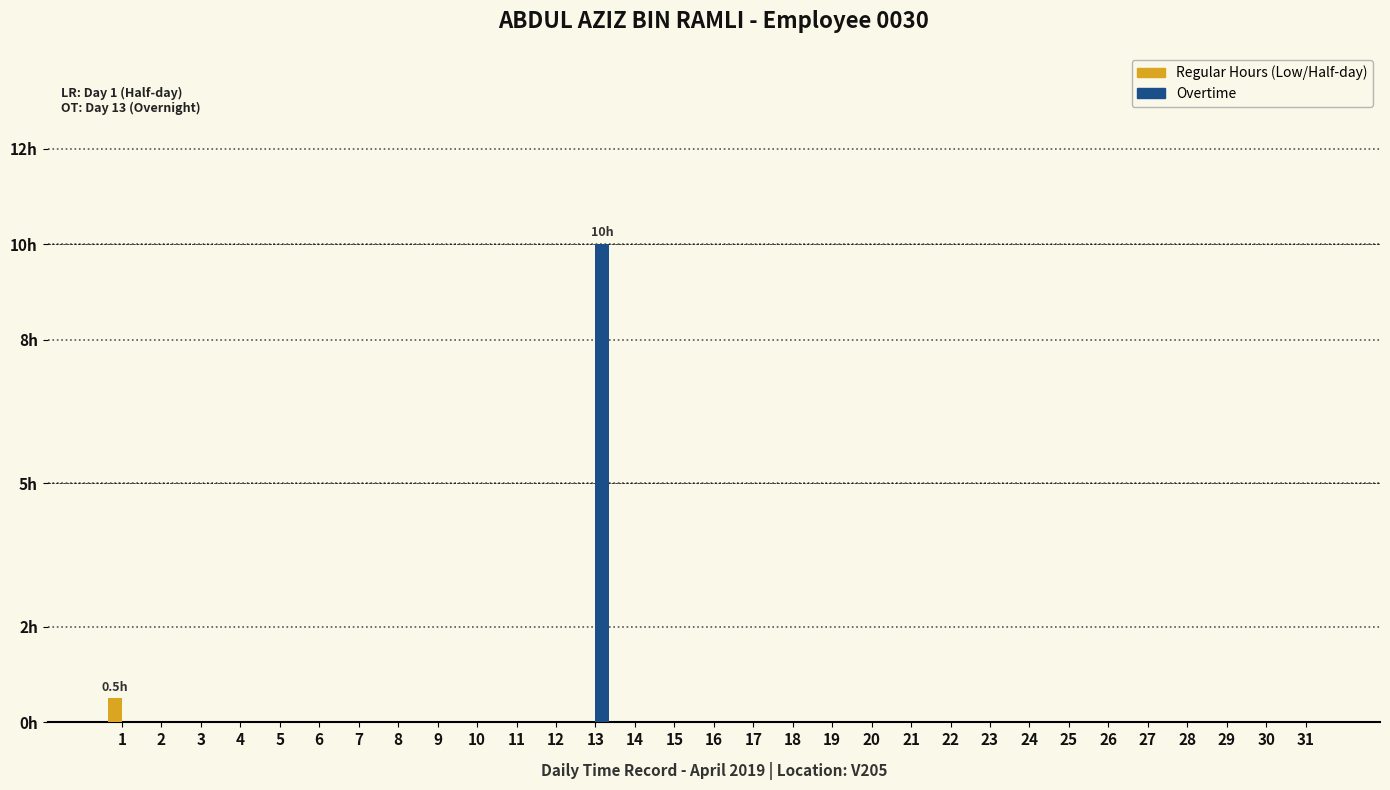

Reading left to right, what are all the values shown in this chart?

Regular Hours: 1=0.5	2=0.0	3=0.0	4=0.0	5=0.0	6=0.0	7=0.0	8=0.0	9=0.0	10=0.0	11=0.0	12=0.0	13=0.0	14=0.0	15=0.0	16=0.0	17=0.0	18=0.0	19=0.0	20=0.0	21=0.0	22=0.0	23=0.0	24=0.0	25=0.0	26=0.0	27=0.0	28=0.0	29=0.0	30=0.0	31=0.0
Overtime: 1=0.0	2=0.0	3=0.0	4=0.0	5=0.0	6=0.0	7=0.0	8=0.0	9=0.0	10=0.0	11=0.0	12=0.0	13=10.0	14=0.0	15=0.0	16=0.0	17=0.0	18=0.0	19=0.0	20=0.0	21=0.0	22=0.0	23=0.0	24=0.0	25=0.0	26=0.0	27=0.0	28=0.0	29=0.0	30=0.0	31=0.0